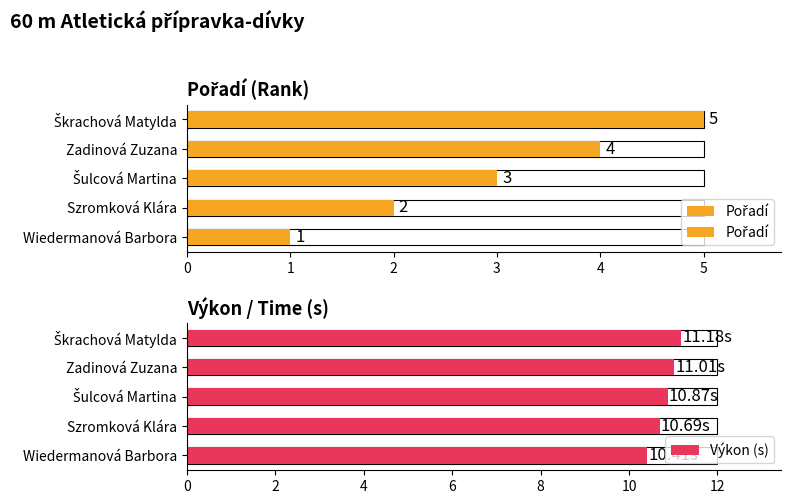

Rank the categories by Pořadí value from lowest to highest.

Wiedermanová Barbora, Szromková Klára, Šulcová Martina, Zadinová Zuzana, Škrachová Matylda